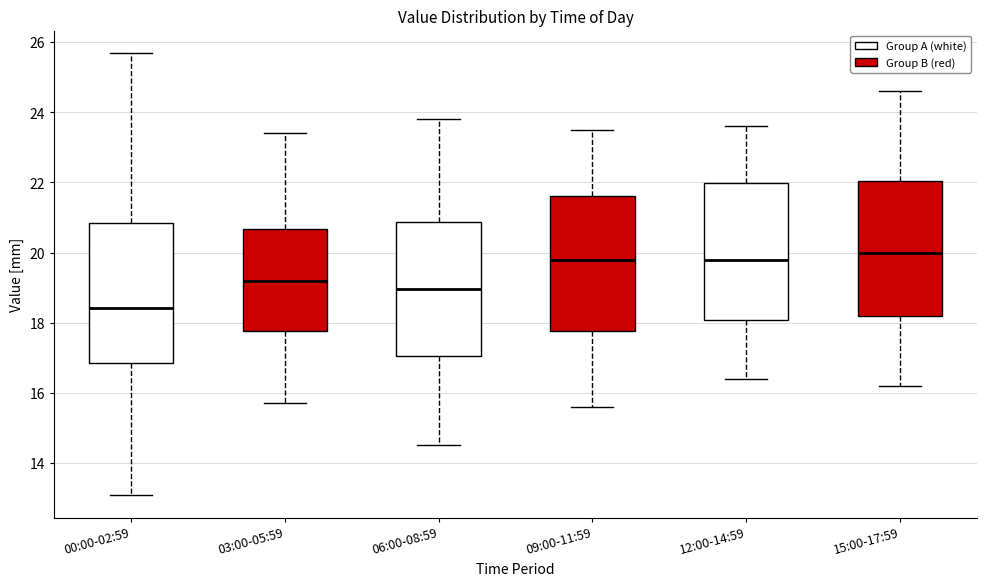

Reading left to right, read every box against the y-axis: the position of its median line, the range the box covers, and the ends of its whiskers. The values are not printed on the chart, so give them approximately, as read against the axis.

00:00-02:59: median 18.4, box 16.8 to 20.8, whiskers 13.0 to 25.8
03:00-05:59: median 19.2, box 17.8 to 20.6, whiskers 15.8 to 23.4
06:00-08:59: median 19.0, box 17.0 to 20.8, whiskers 14.6 to 23.8
09:00-11:59: median 19.8, box 17.8 to 21.6, whiskers 15.6 to 23.6
12:00-14:59: median 19.8, box 18.0 to 22.0, whiskers 16.4 to 23.6
15:00-17:59: median 20.0, box 18.2 to 22.0, whiskers 16.2 to 24.6